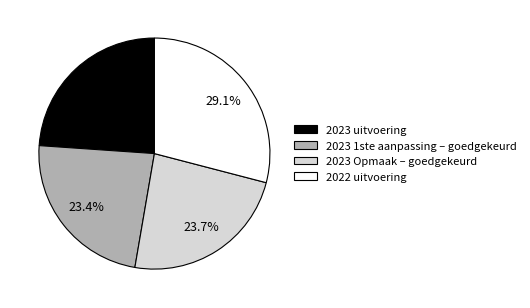

True or false: 2023 1ste aanpassing – goedgekeurd accounts for 36% of the total.

False